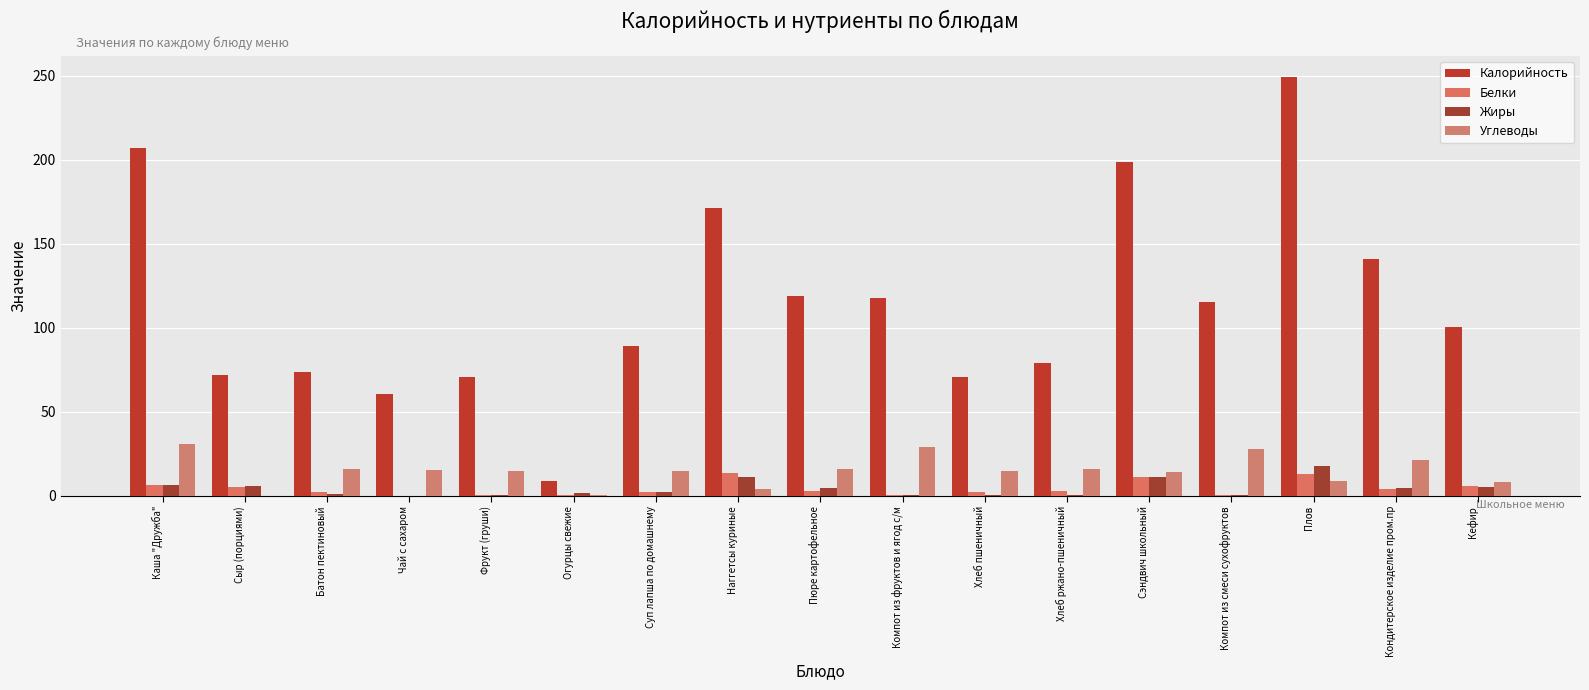

Rank the series by their maximum value, from lowest to highest.

Белки, Жиры, Углеводы, Калорийность